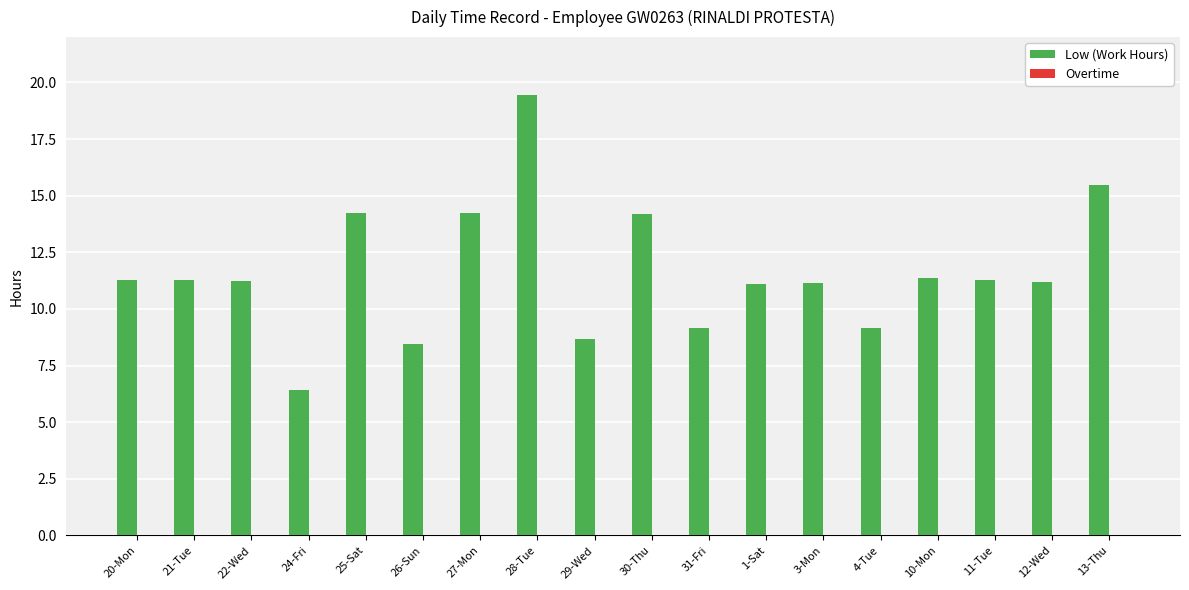

What is the smallest value displayed?

6.4